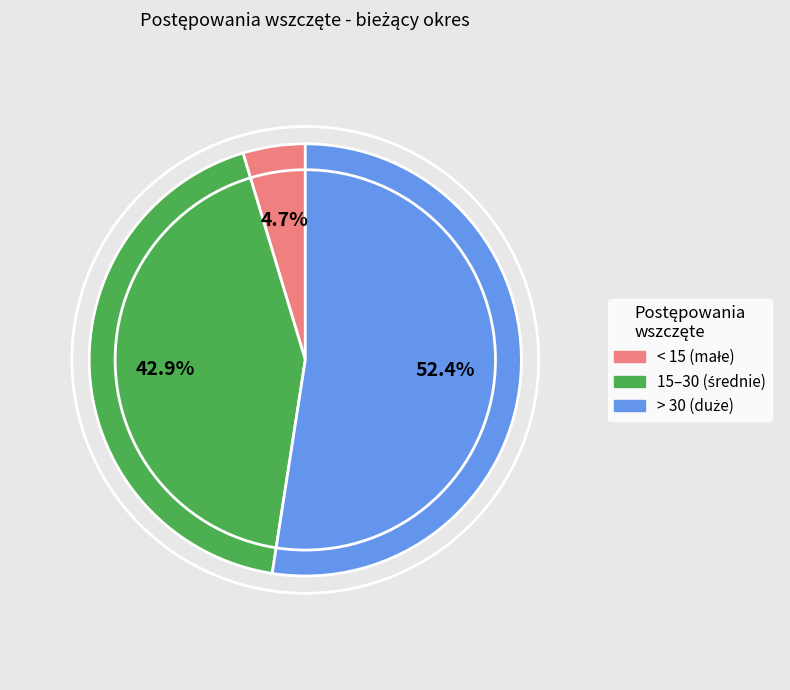

Is there a majority slice in this chart?

Yes